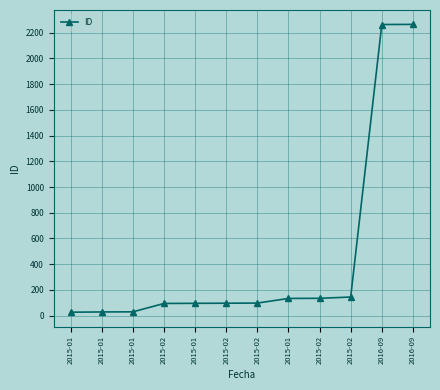

Is this an area chart (filled region under the line)?

No